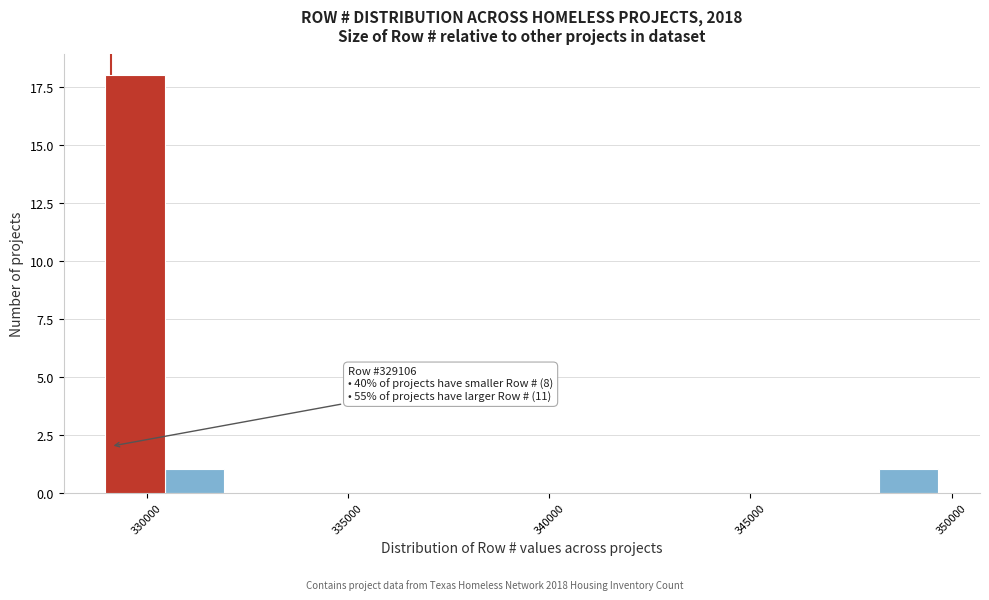

Around what value on the x-axis is the tallest bar? Give the approximate position of its centre, as read against the axis.

329500